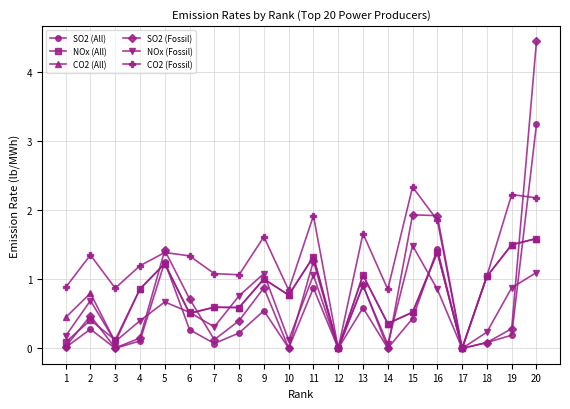

Where is the first local minimum for SO2 (All)?

3